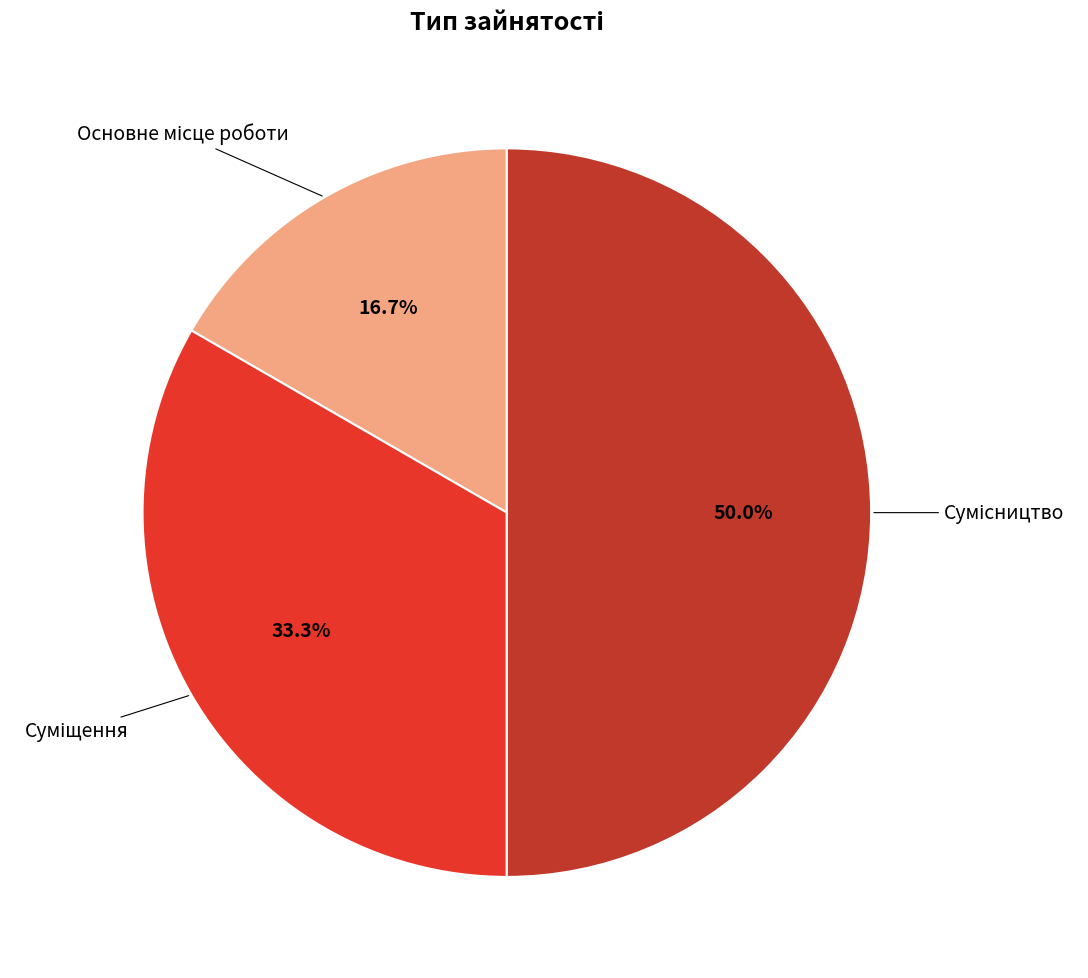

What is the smallest slice in the pie chart?

Основне місце роботи